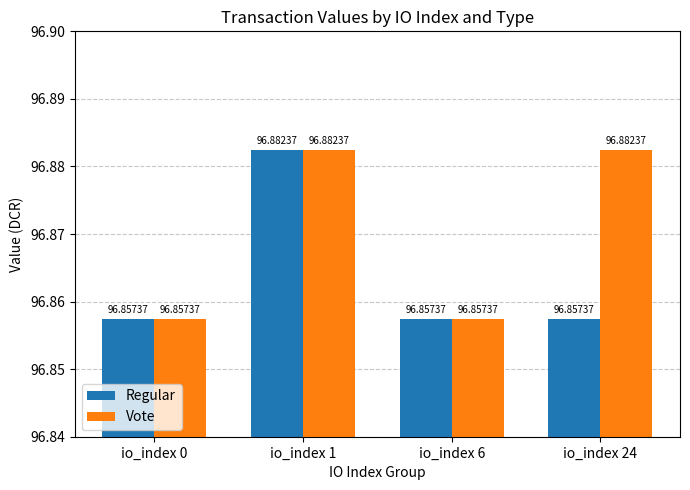

Which series changed the most between io_index 1 and io_index 24?

Regular